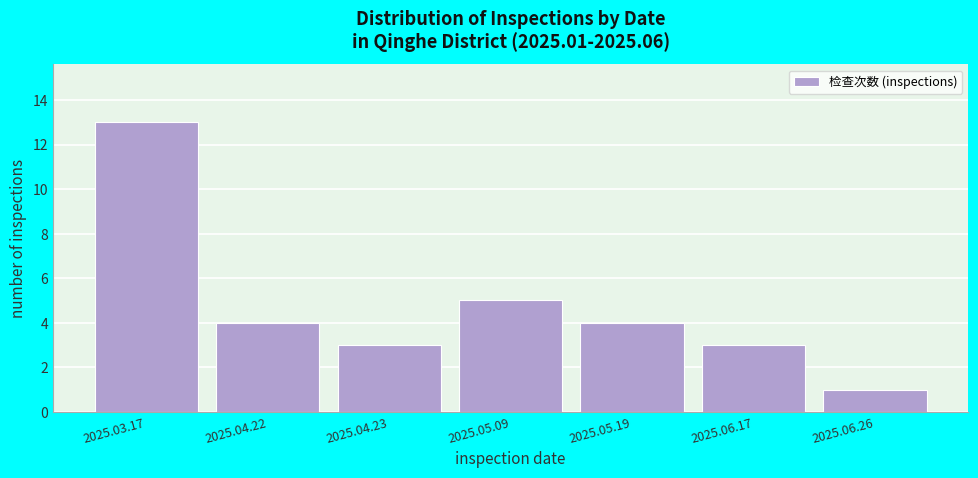

Reading right to left, what are all the values shown in this chart?

1	3	4	5	3	4	13